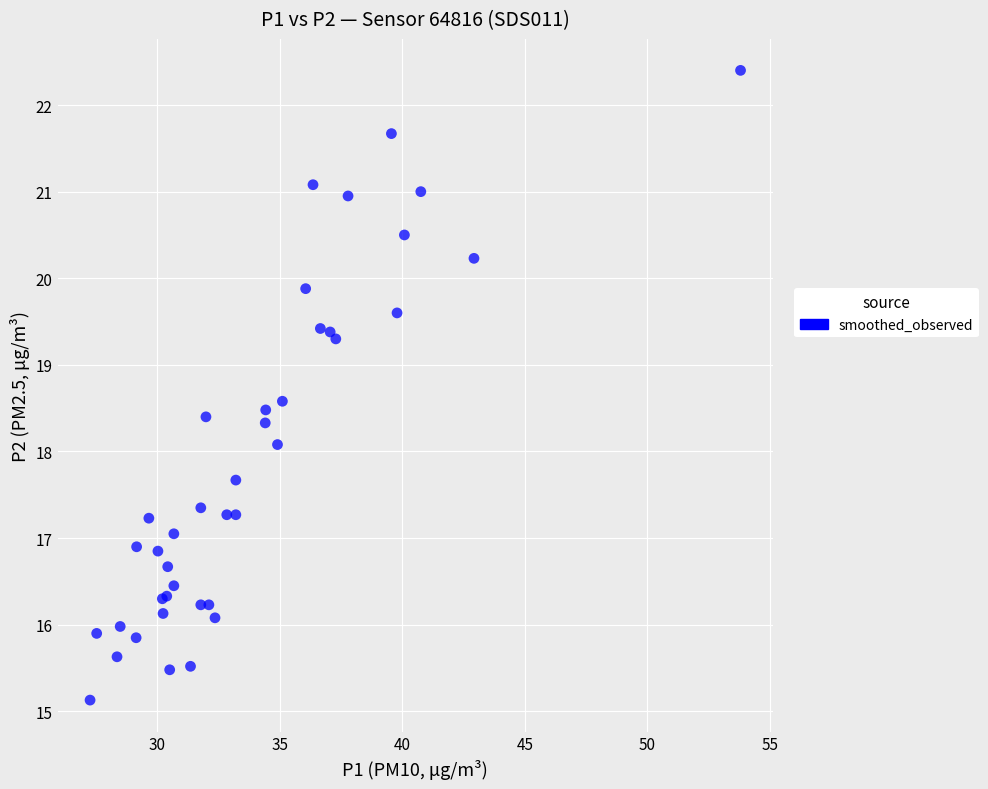

What Y value in the scatter plot is closest to 18?

18.1